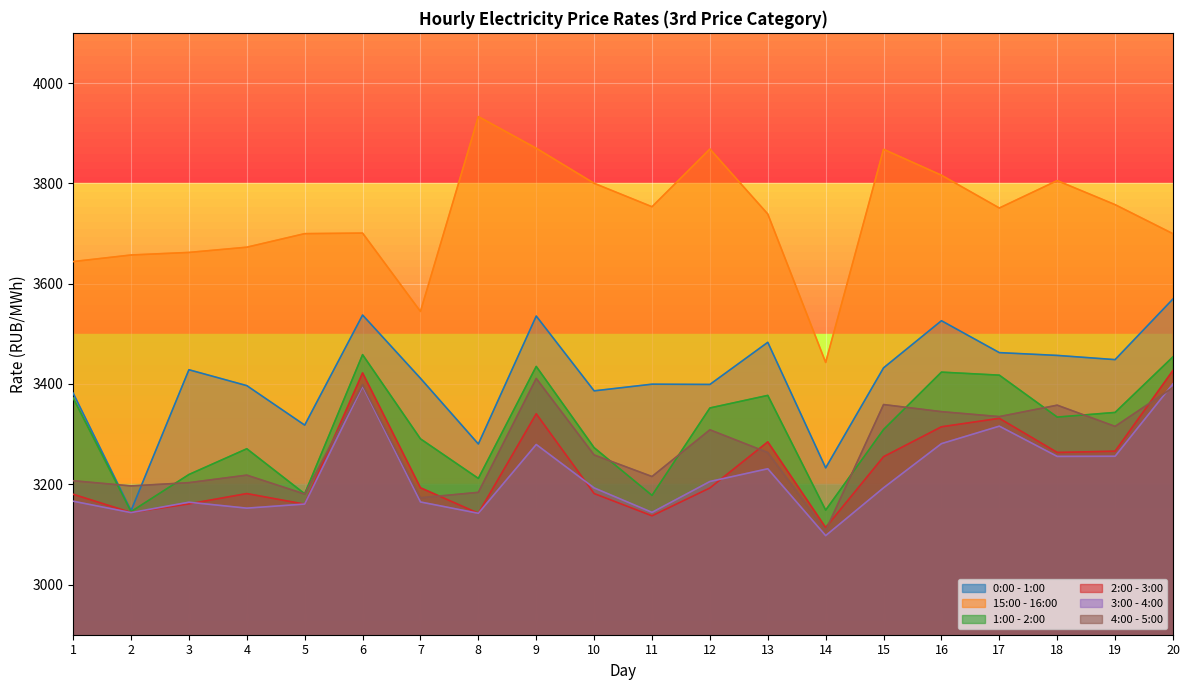

What is the minimum value shown in the chart?

3097.6